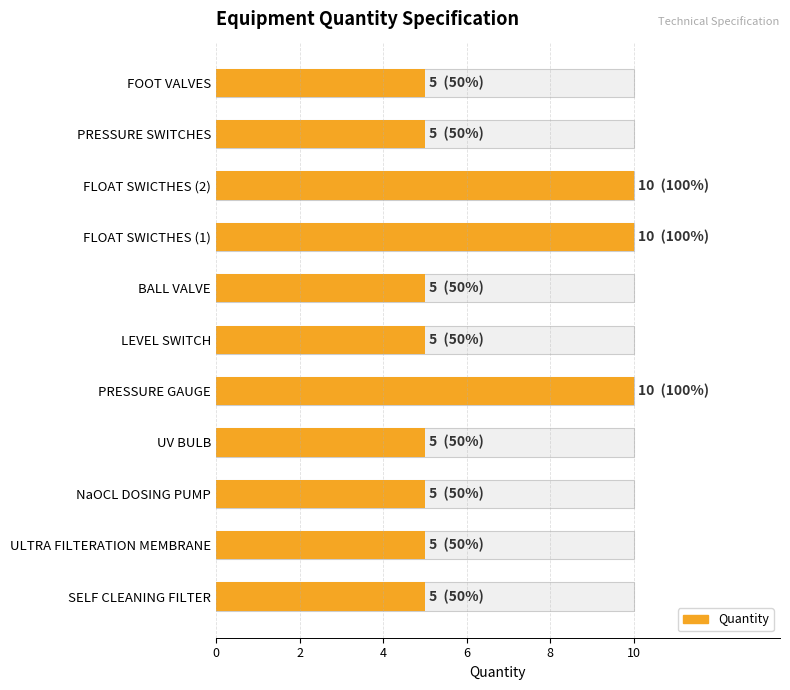

What is the average value?

6